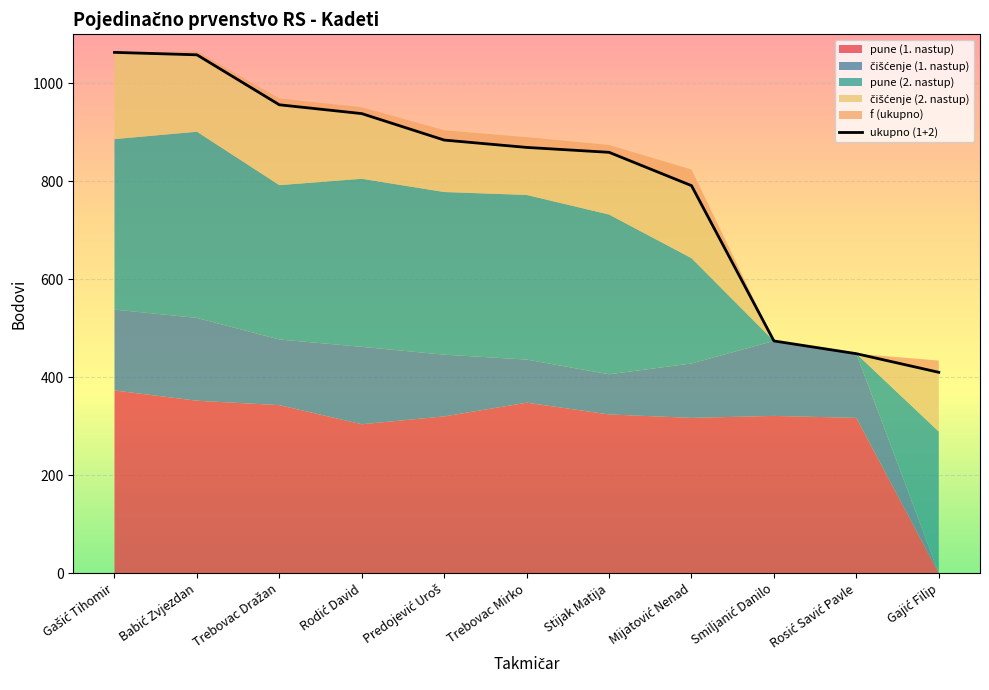

The chart shows a value of 410 at Gajić Filip. True or false?

True